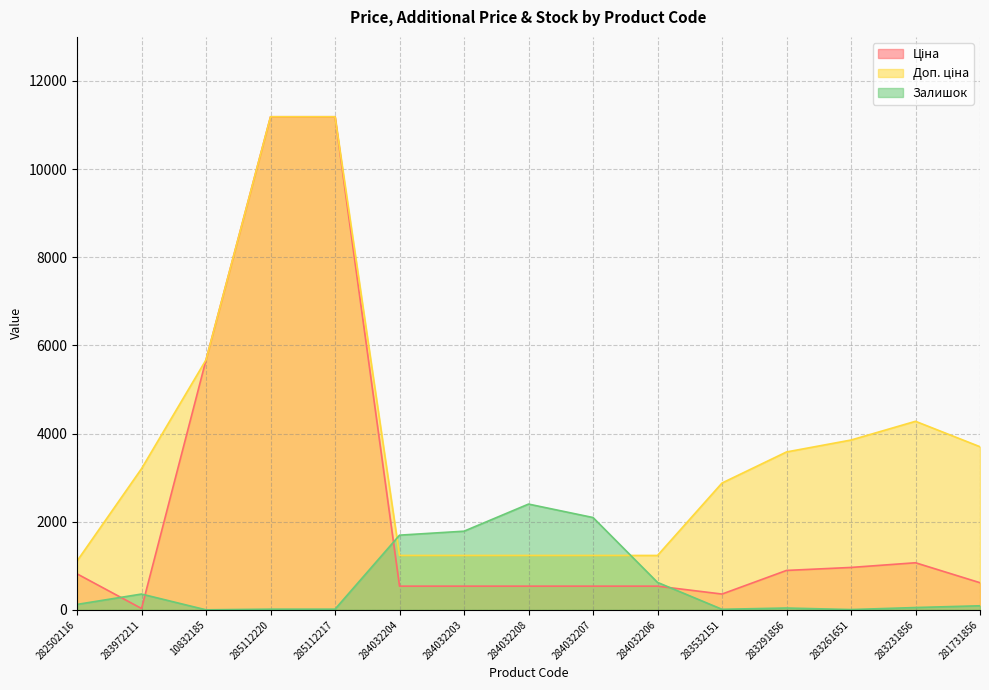

What is the total value across all series at 284032203?

3560.4